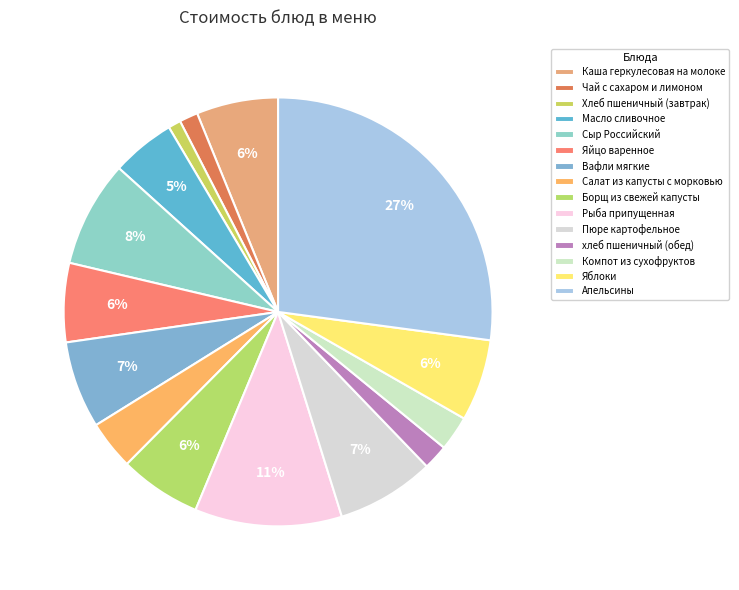

To the nearest percent, what is the difference between the Салат из капусты с морковью and Сыр Российский slice percentages?

4%